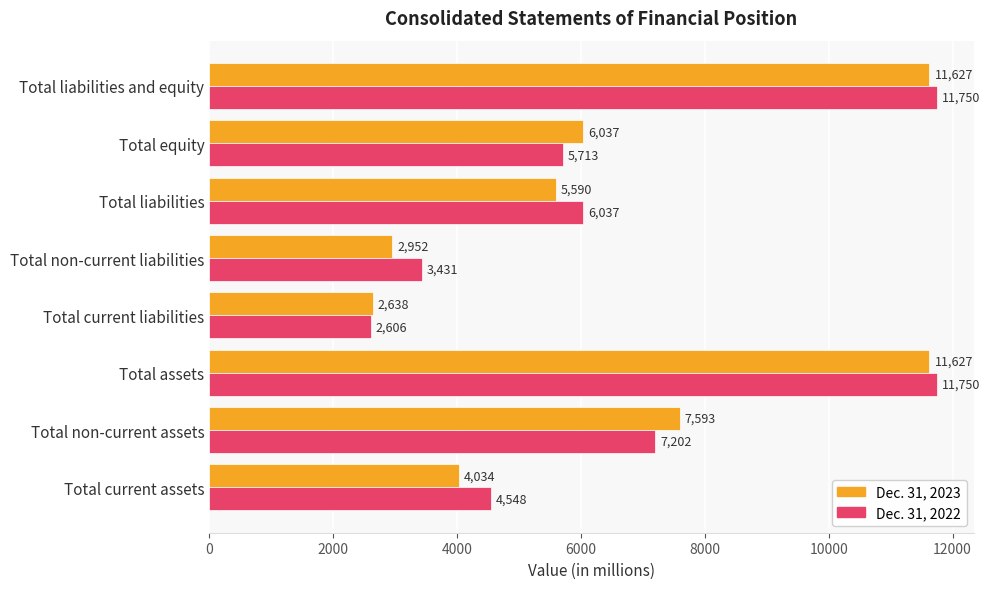

How many categories are shown in the chart?

8